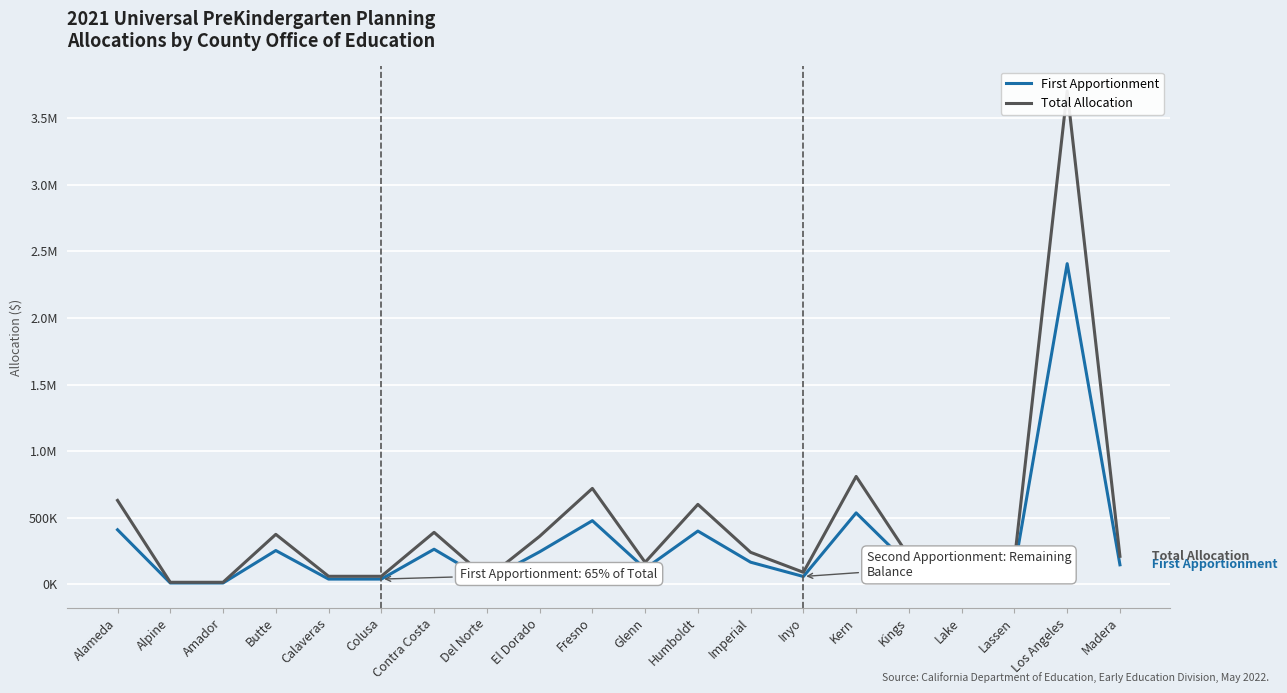

Reading left to right, transcribe all the data shown in this chart.

First Apportionment: Alameda=409500	Alpine=9750	Amador=9750	Butte=253500	Calaveras=39000	Colusa=39000	Contra Costa=263250	Del Norte=29250	El Dorado=243750	Fresno=477750	Glenn=117000	Humboldt=399750	Imperial=165750	Inyo=58500	Kern=536250	Kings=146250	Lake=78000	Lassen=117000	Los Angeles=2408250	Madera=146250
Total Allocation: Alameda=630000	Alpine=15000	Amador=15000	Butte=375000	Calaveras=60000	Colusa=60000	Contra Costa=390000	Del Norte=45000	El Dorado=360000	Fresno=720000	Glenn=165000	Humboldt=600000	Imperial=240000	Inyo=90000	Kern=810000	Kings=210000	Lake=120000	Lassen=180000	Los Angeles=3705000	Madera=210000